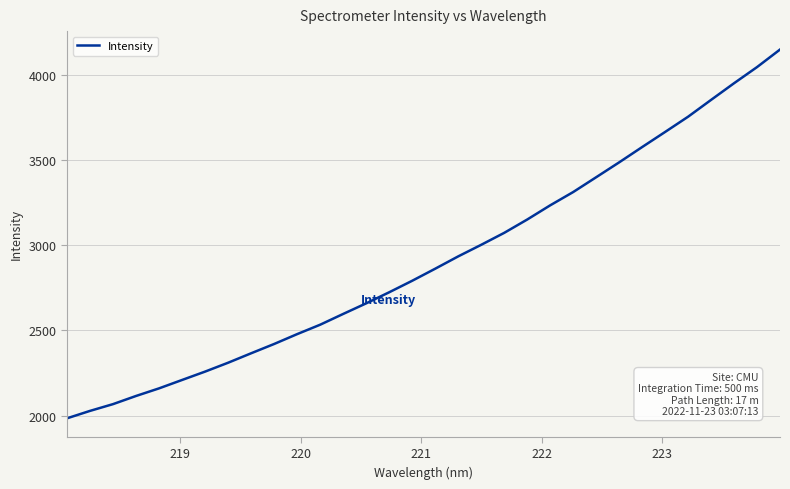

What is the smallest value displayed?

1983.9